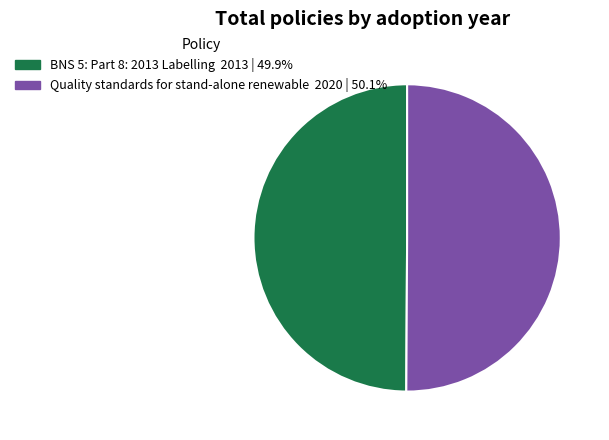

What is the ratio of the value at BNS 5: Part 8: 2013 Labelling to the value at Quality standards for stand-alone renewable?

1.0